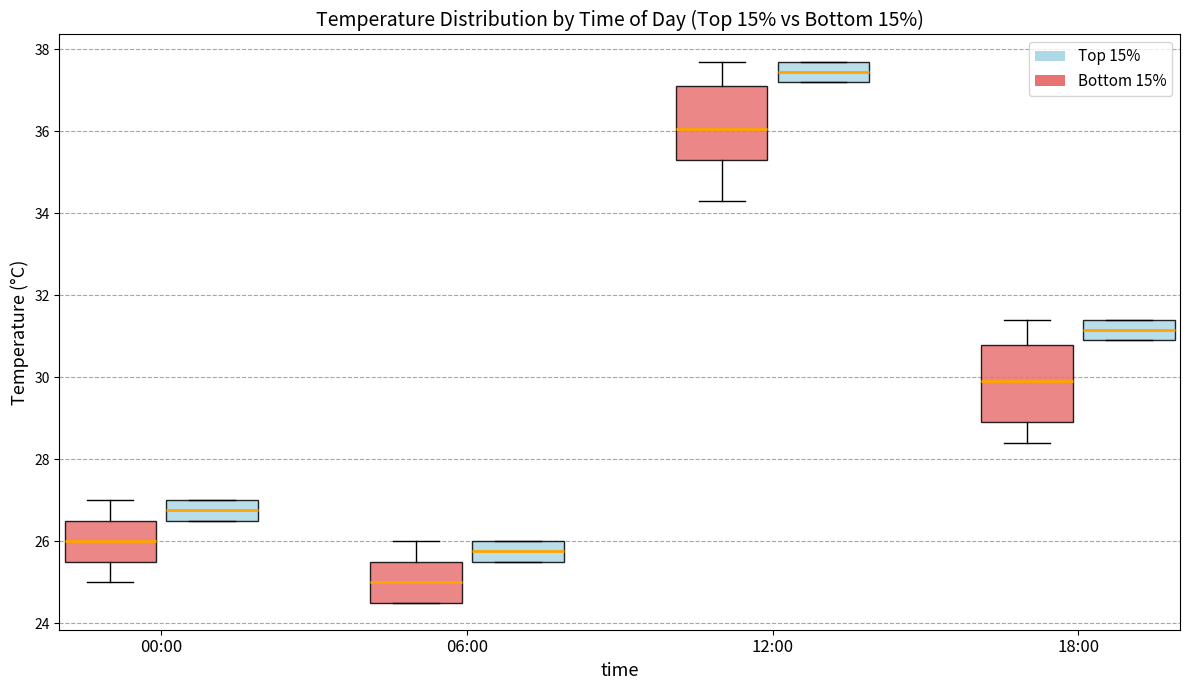

Which box's median line is the highest?

12:00 (Top 15%)